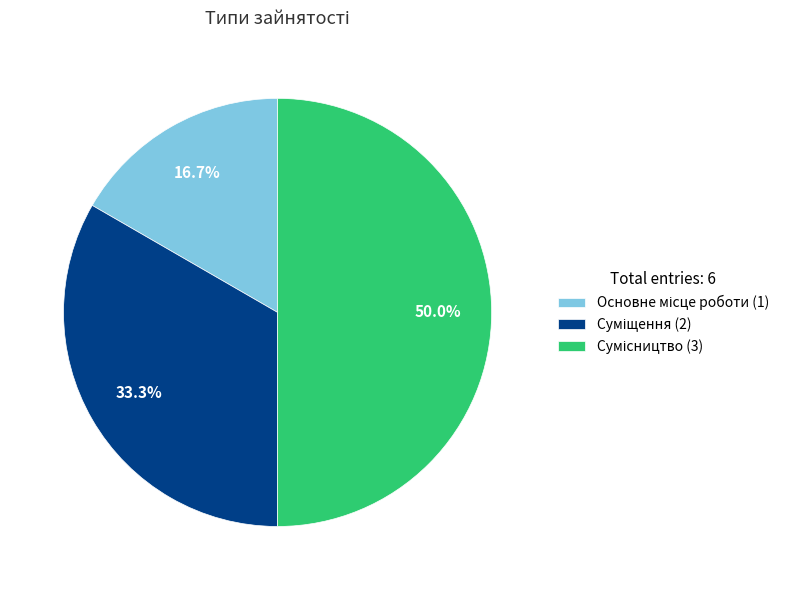

Count the number of slices in the pie.

3